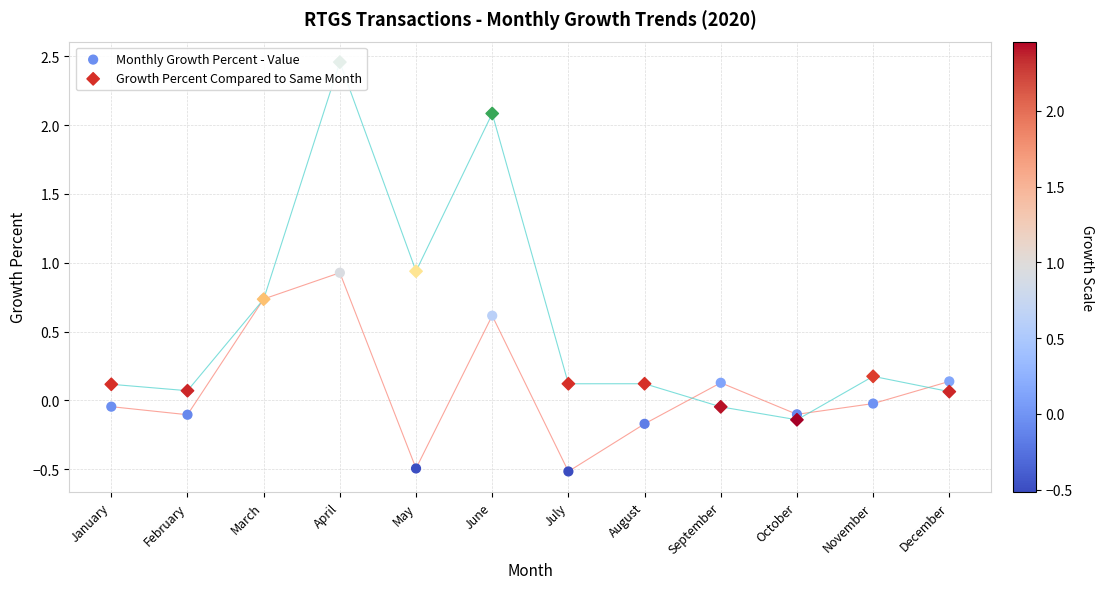

Which series reaches the maximum Y coordinate?

Growth Percent Compared to Same Month